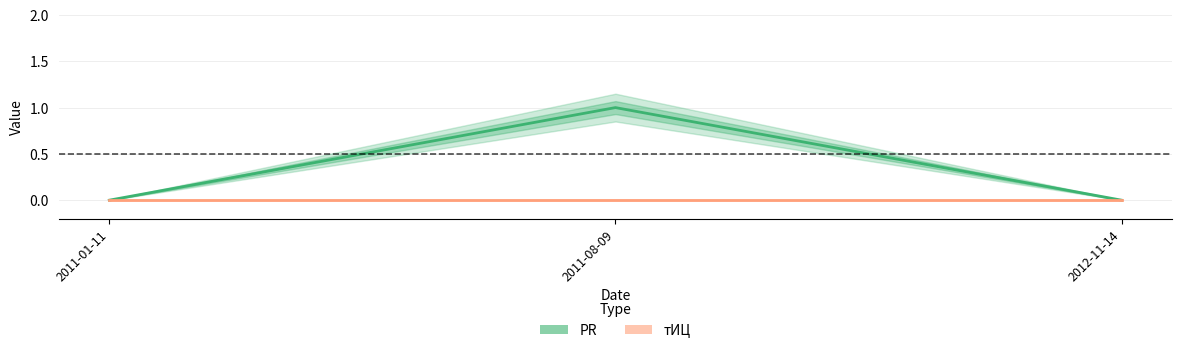

The тИЦ series shows 0 at 2011-08-09. True or false?

True